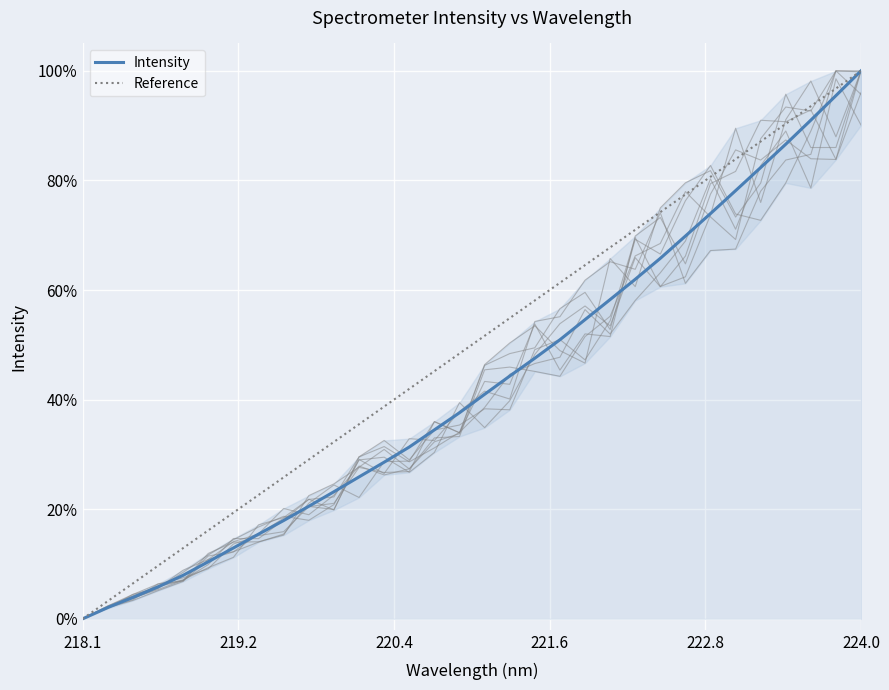

The value at 221.1174 is 0.4. True or false?

True